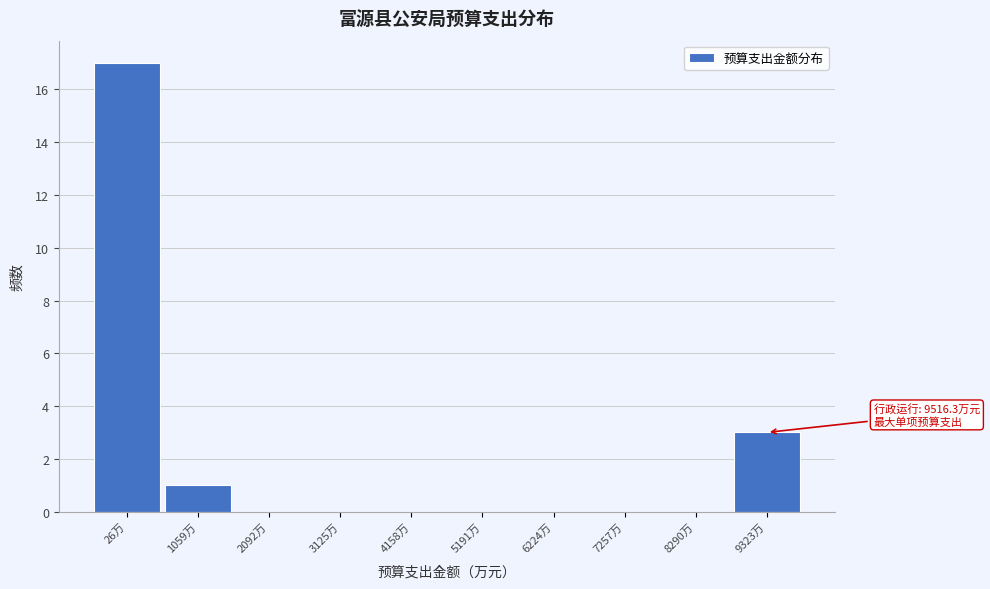

Reading right to left, extract all data points from this chart.

9323万=3	8290万=0	7257万=0	6224万=0	5191万=0	4158万=0	3125万=0	2092万=0	1059万=1	26万=17